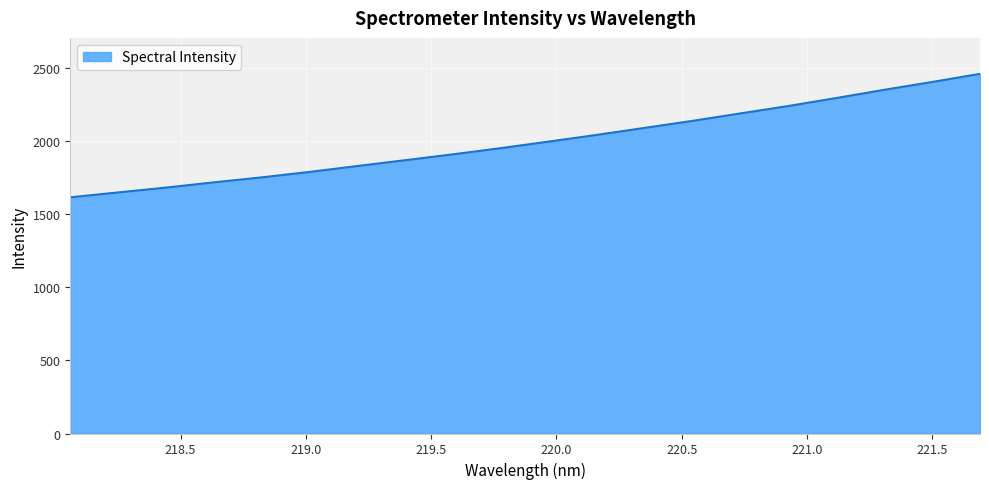

What is the minimum value shown in the chart?

1617.2